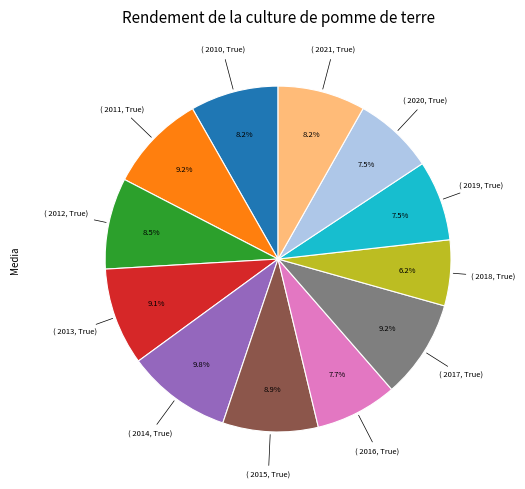

Does any single category account for the majority?

No